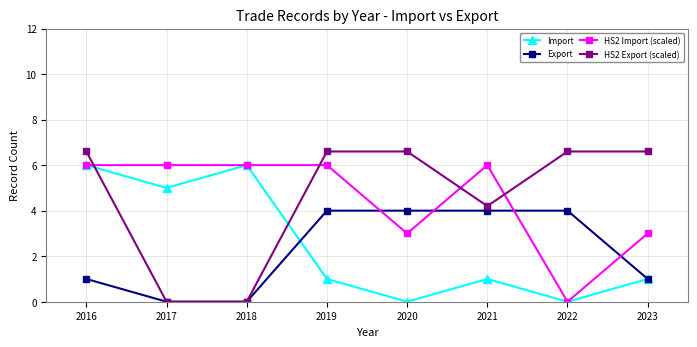

How many distinct data groups are displayed?

4